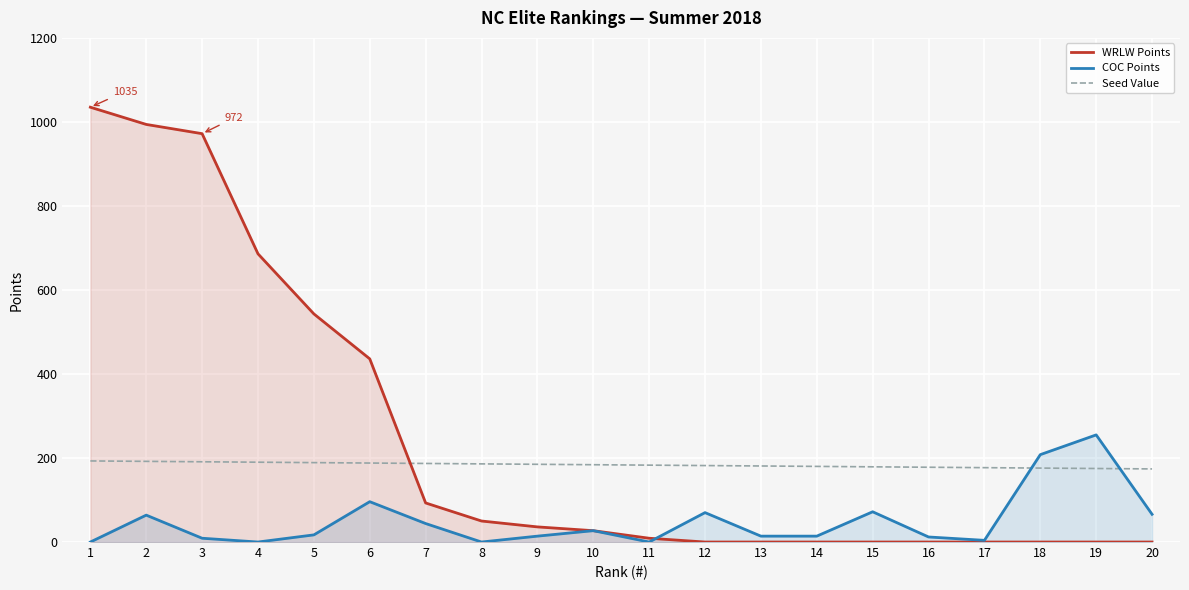

Reading left to right, list all the values displayed in this chart.

WRLW Points: 1=1035	2=994	3=972	4=686	5=543	6=436	7=93	8=50	9=36	10=27	11=9	12=0	13=0	14=0	15=0	16=0	17=0	18=0	19=0	20=0
COC Points: 1=0	2=64	3=9	4=0	5=17	6=96	7=44	8=0	9=14	10=27	11=0	12=70	13=14	14=14	15=72	16=12	17=4	18=208	19=255	20=66
Seed Value: 1=193	2=192	3=191	4=190	5=189	6=188	7=187	8=186	9=185	10=184	11=183	12=182	13=181	14=180	15=179	16=178	17=177	18=176	19=175	20=174